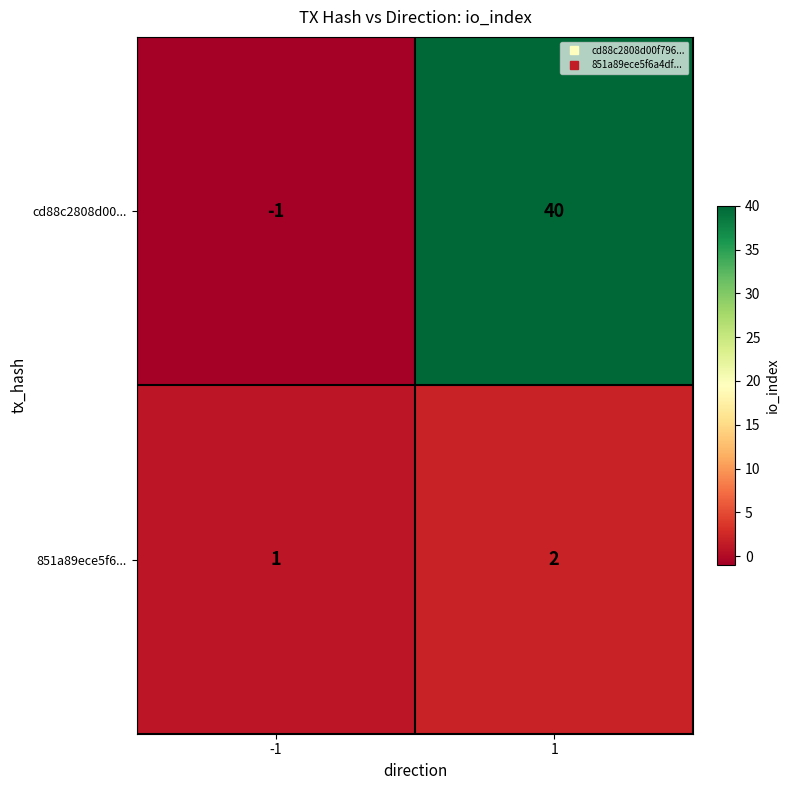

The 851a89ece5f6... series shows 1 at 1. True or false?

False